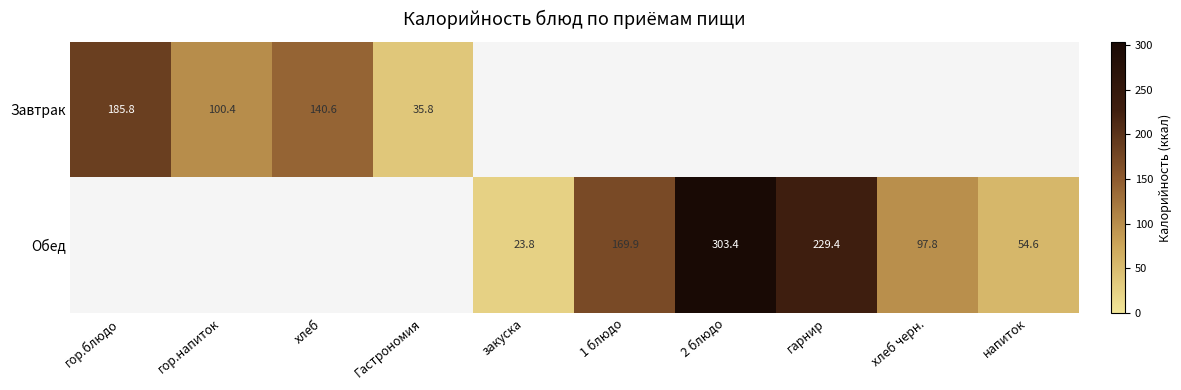

Is it true that Обед equals 39.8 at 1 блюдо?

False